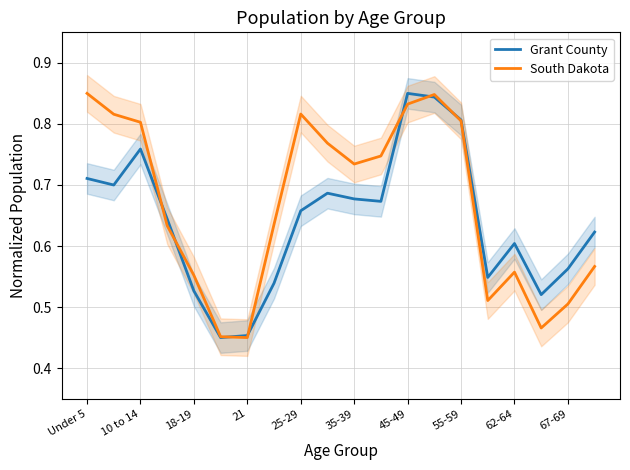

How many Grant County values are between 0 and 1?

20